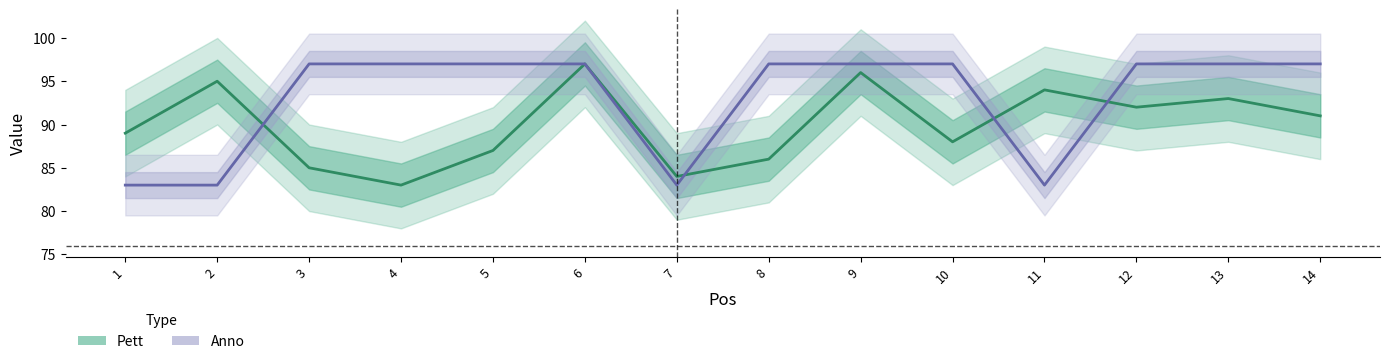

Reading left to right, list all the values displayed in this chart.

Pett: 1=89	2=95	3=85	4=83	5=87	6=97	7=84	8=86	9=96	10=88	11=94	12=92	13=93	14=91
Anno: 1=83	2=83	3=97	4=97	5=97	6=97	7=83	8=97	9=97	10=97	11=83	12=97	13=97	14=97